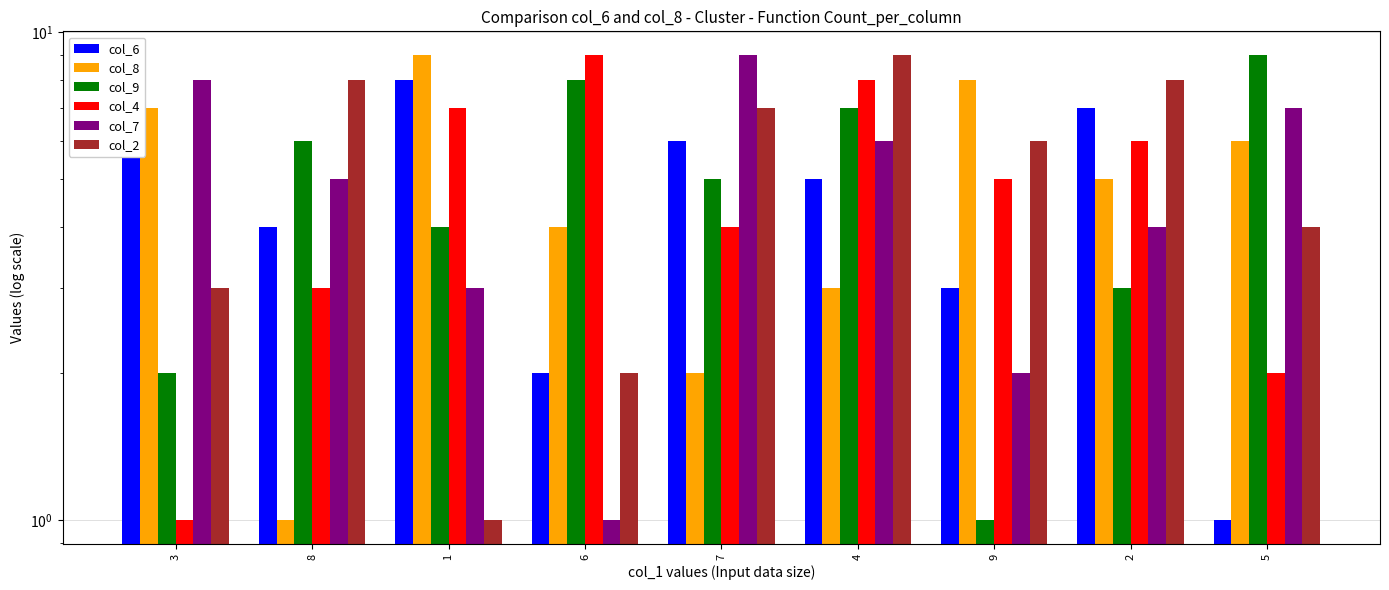

True or false: col_7 has a value of 4 at 2.

True